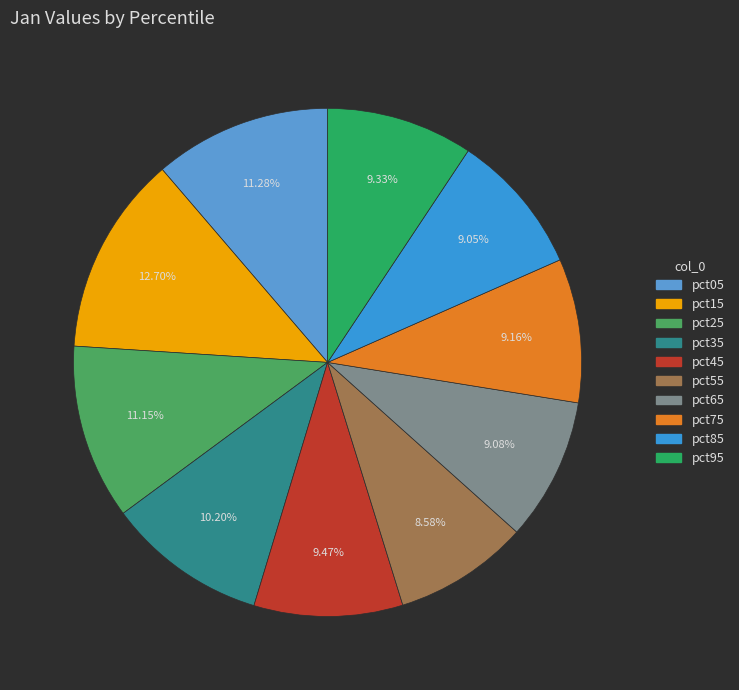

Is there a majority slice in this chart?

No